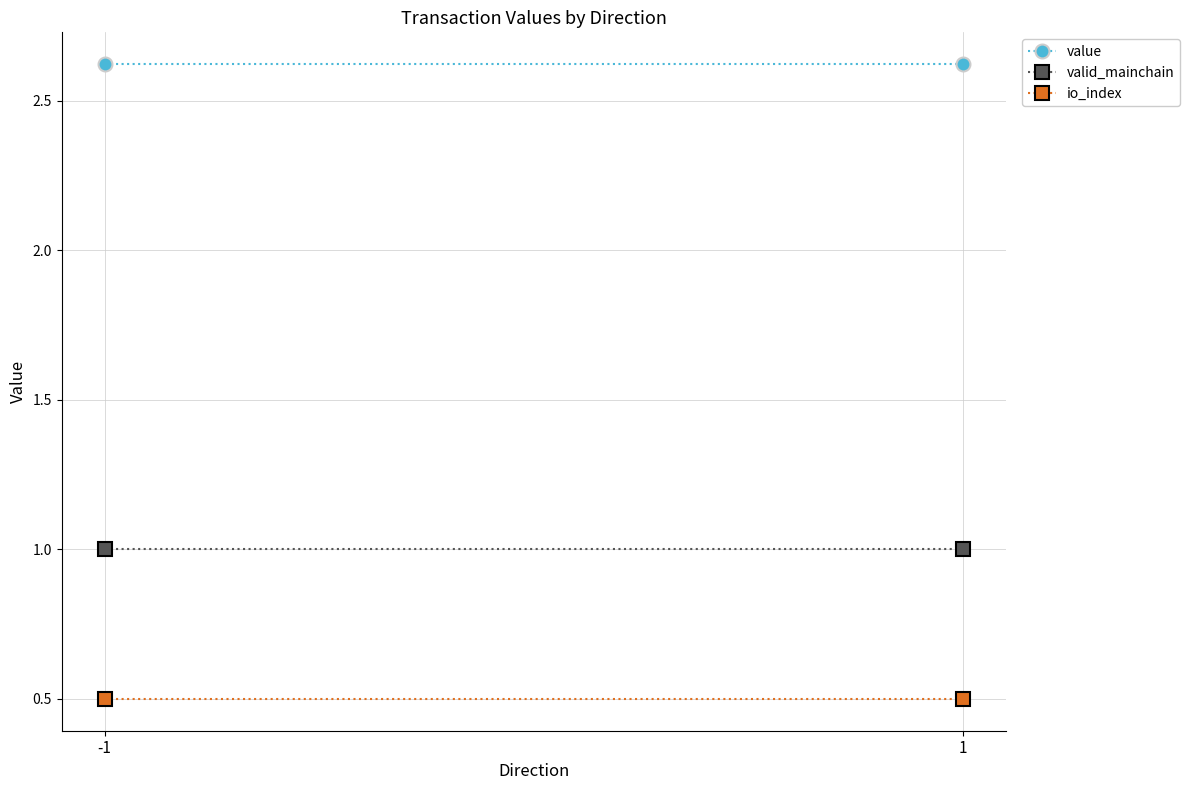

Which series has the largest total across all categories?

value